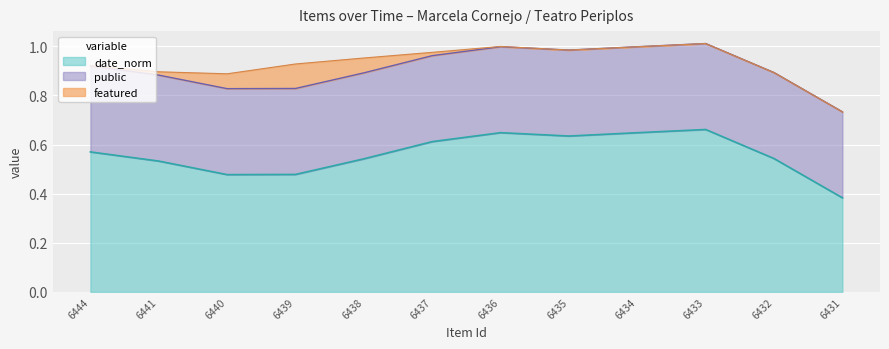

The date_norm series shows 1.1 at 6434. True or false?

False